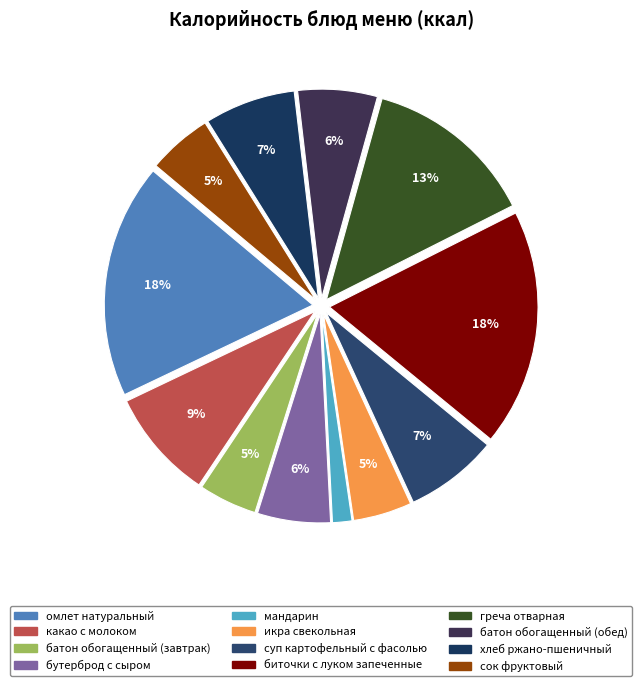

What is the change in value from икра свекольная to сок фруктовый?

+6.9